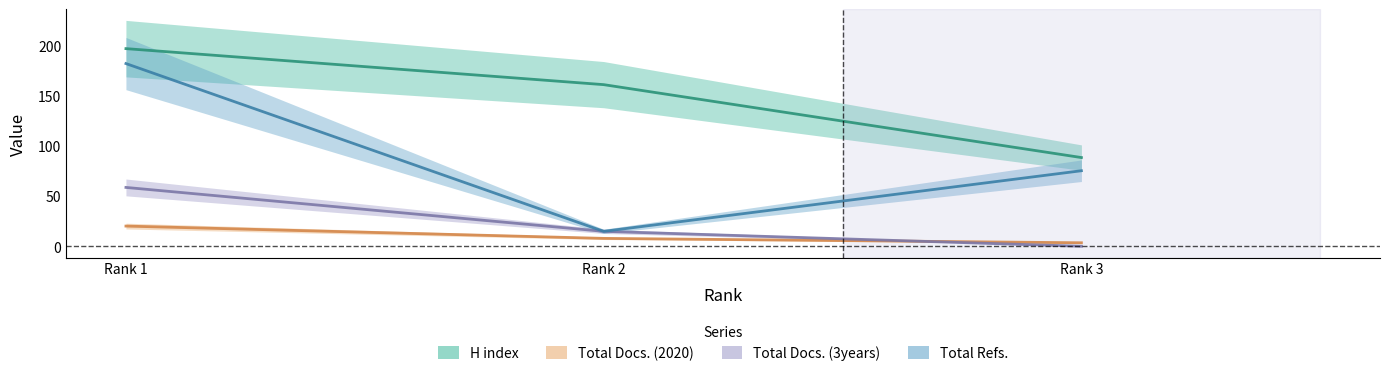

How many values in the Total Docs. (3years) series exceed 14?

2